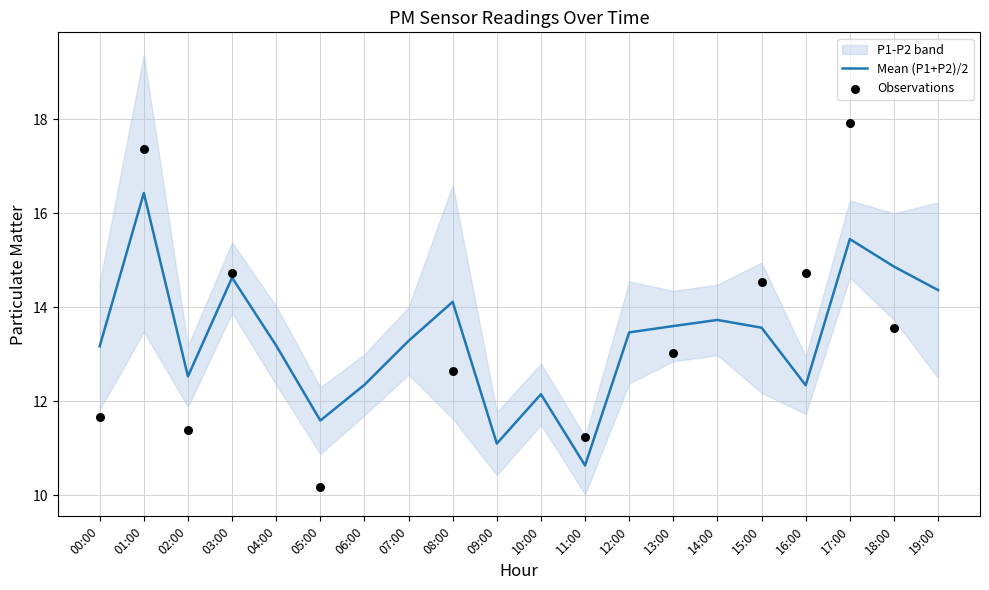

Which series has the widest spread of Y values?

P1